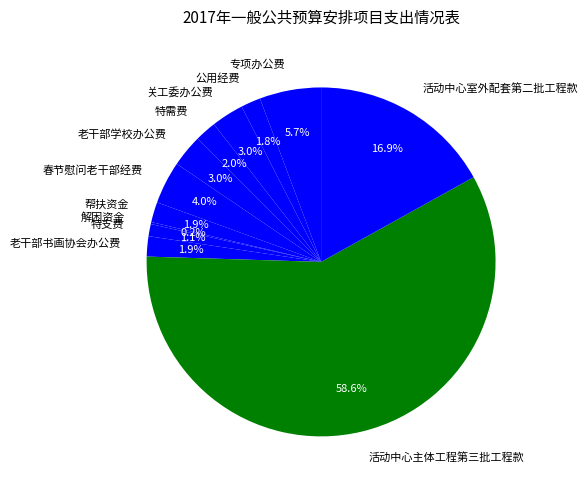

Combined, do 帮扶资金 and 专项办公费 account for over 50%?

No